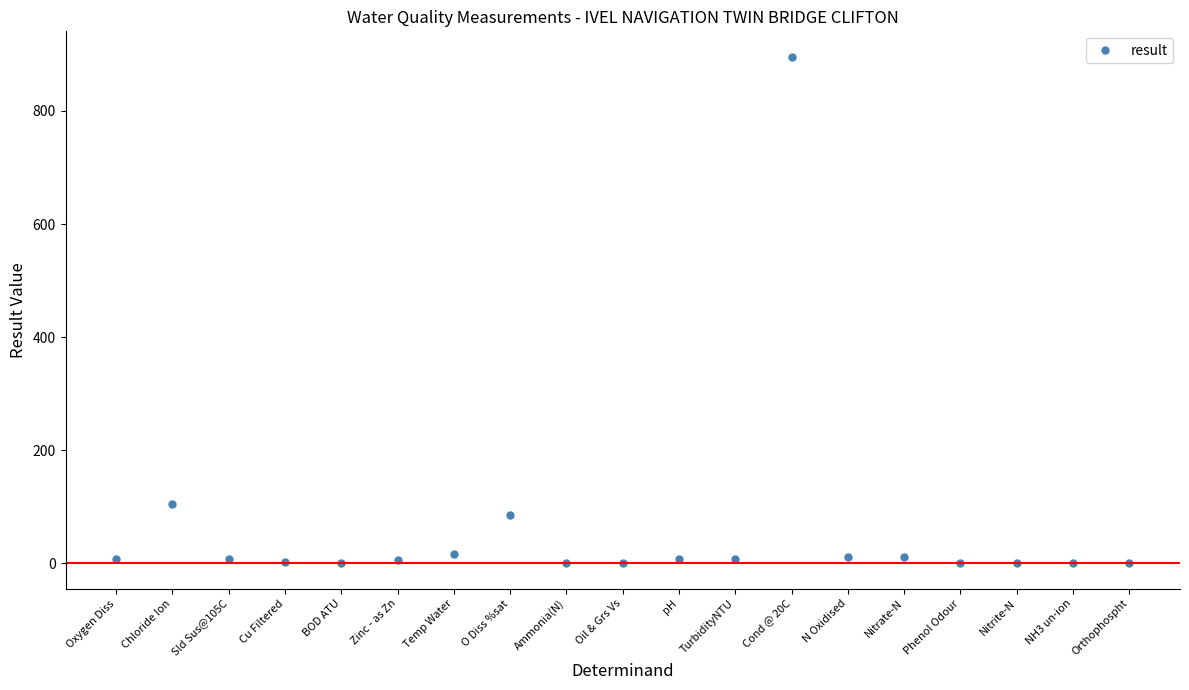

Does the chart have visible grid lines?

No